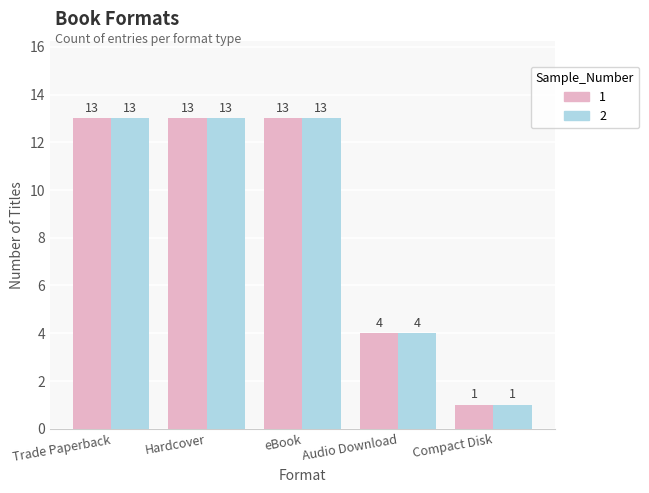

What is the greatest value displayed?

13